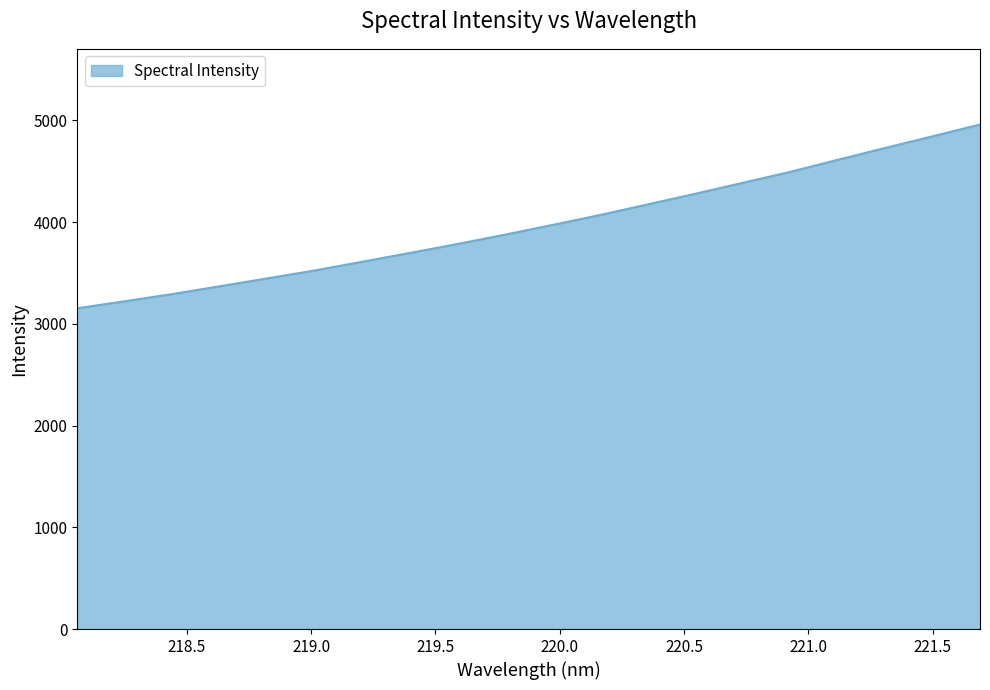

How many lines are shown in the chart?

1